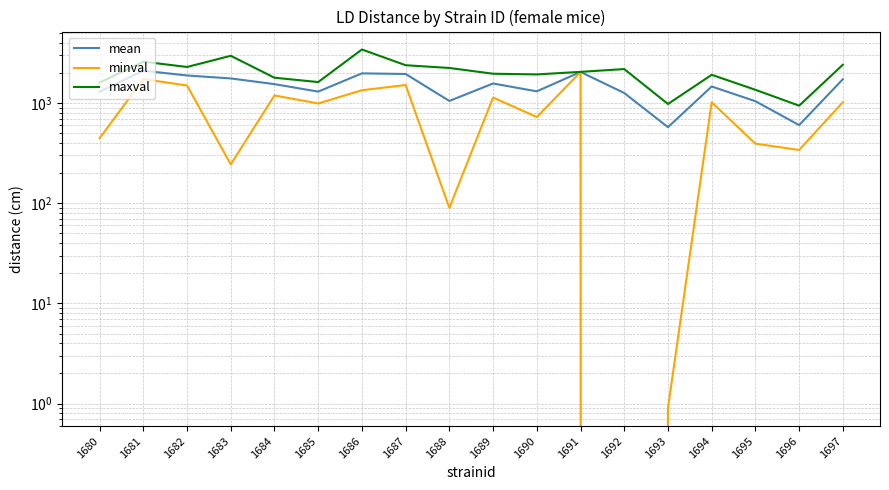

What is the average value of the mean series?

1469.4